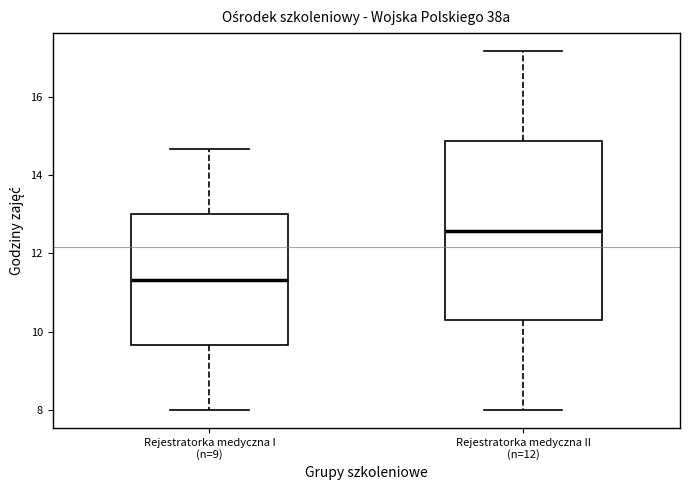

Reading left to right, read every box against the y-axis: the position of its median line, the range the box covers, and the ends of its whiskers. The values are not printed on the chart, so give them approximately, as read against the axis.

Rejestratorka medyczna I (n=9): median 11.4, box 9.6 to 13.0, whiskers 8.0 to 14.6
Rejestratorka medyczna II (n=12): median 12.6, box 10.2 to 14.8, whiskers 8.0 to 17.2